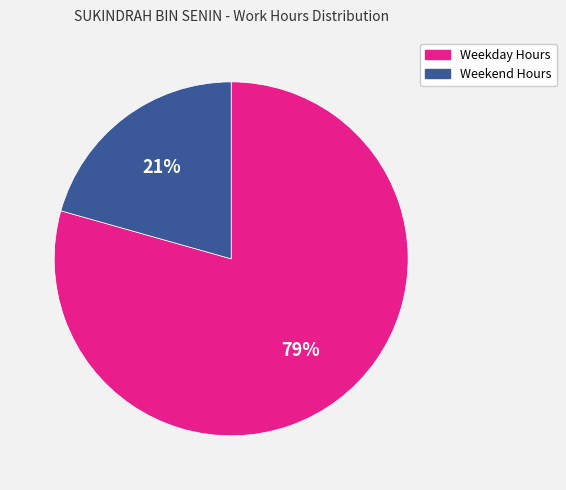

To the nearest percent, what is the average slice percentage?

50%